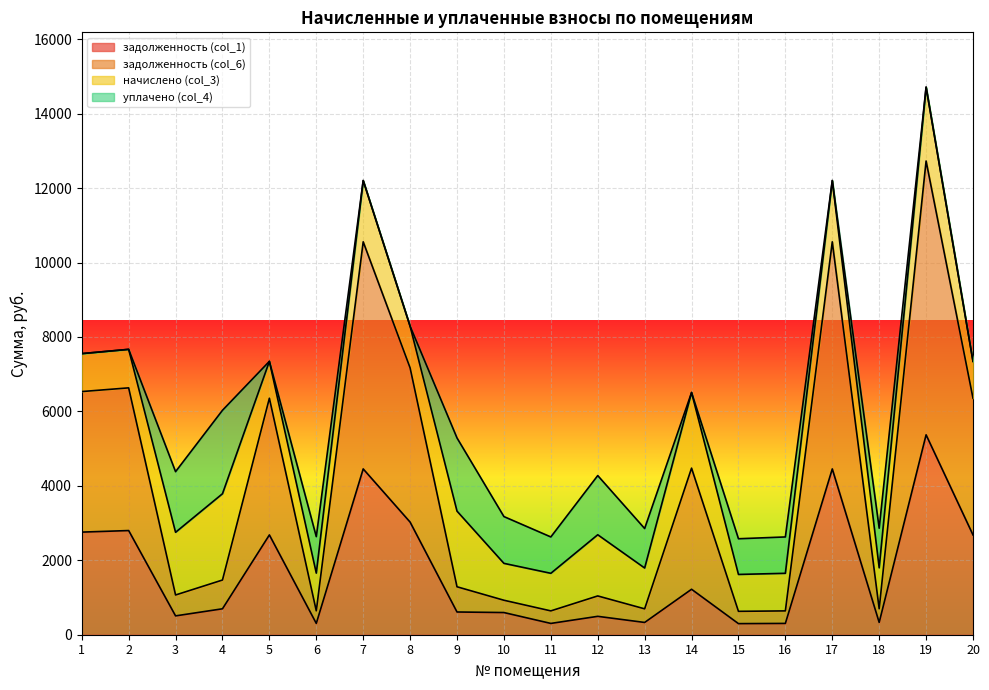

What is the maximum value for задолженность (col_6)?

12728.9